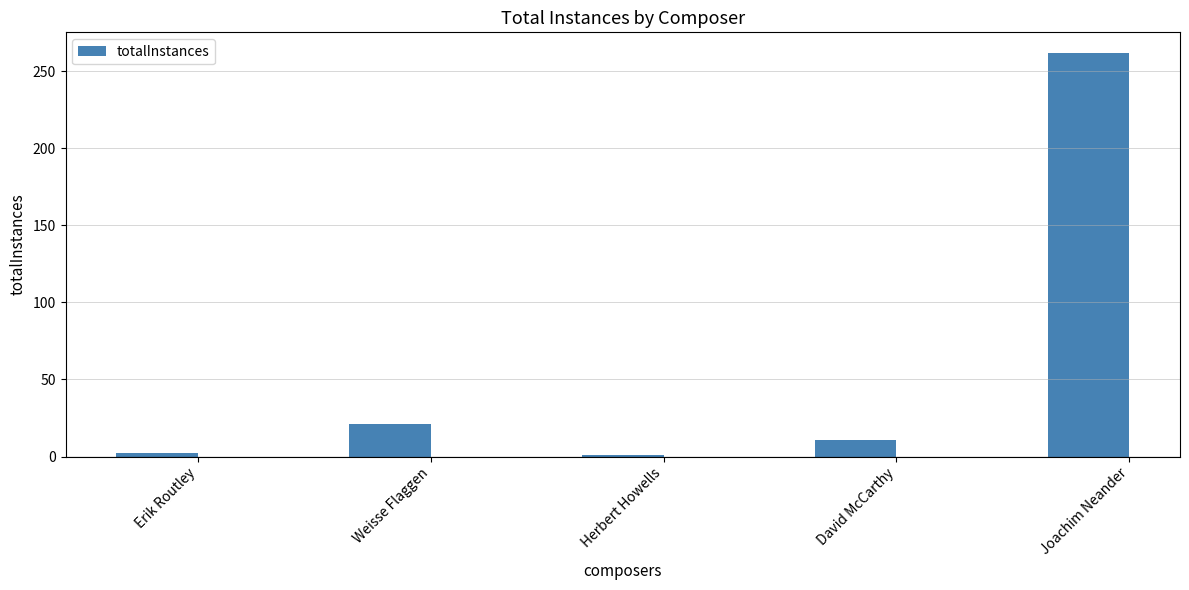

What is the difference between the maximum and minimum values?

261